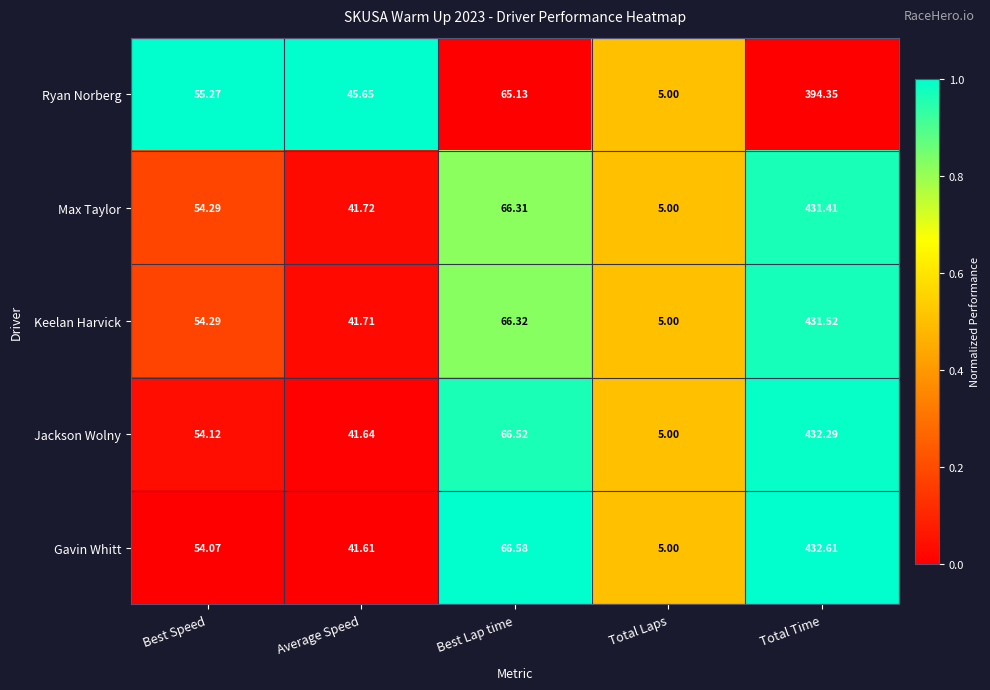

List the series in order of their peak value, lowest first.

Ryan Norberg, Max Taylor, Keelan Harvick, Jackson Wolny, Gavin Whitt